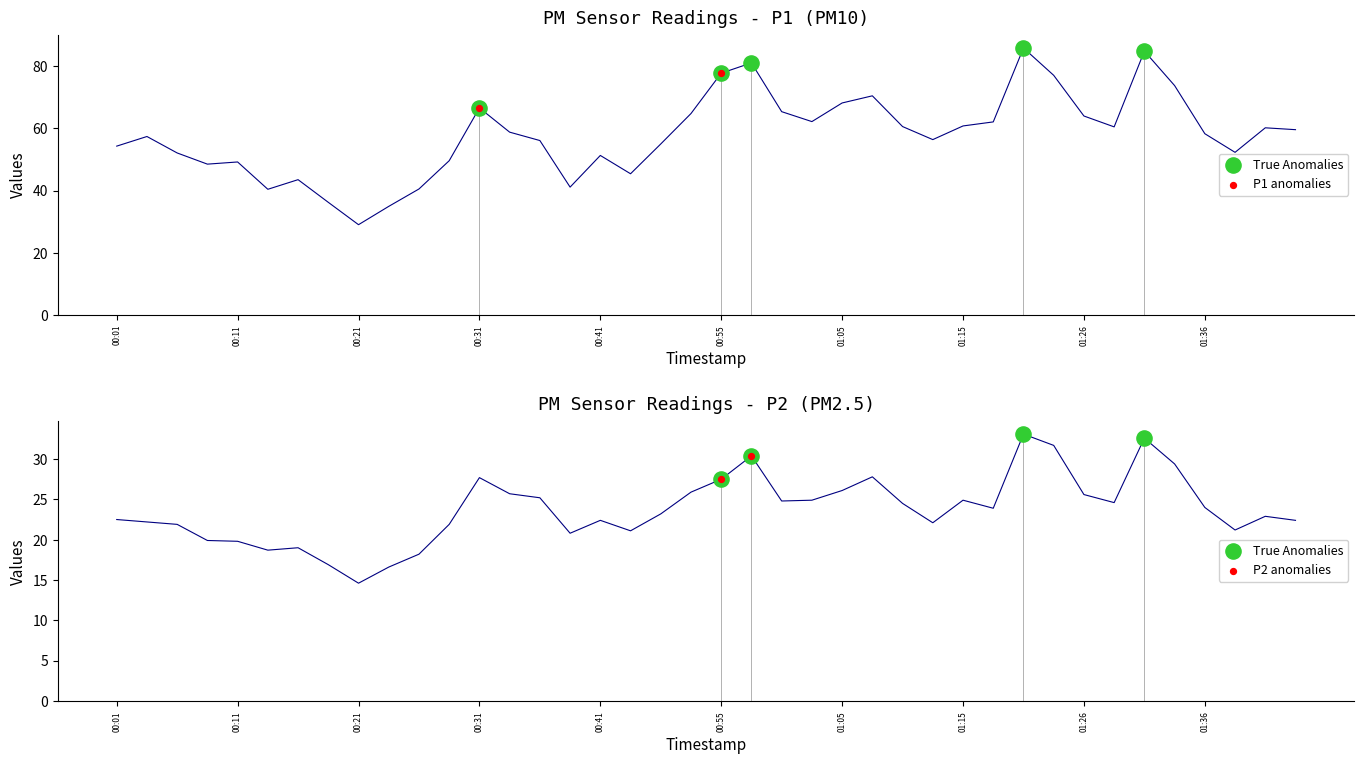

What is the total value across all series at 00:31?

94.3